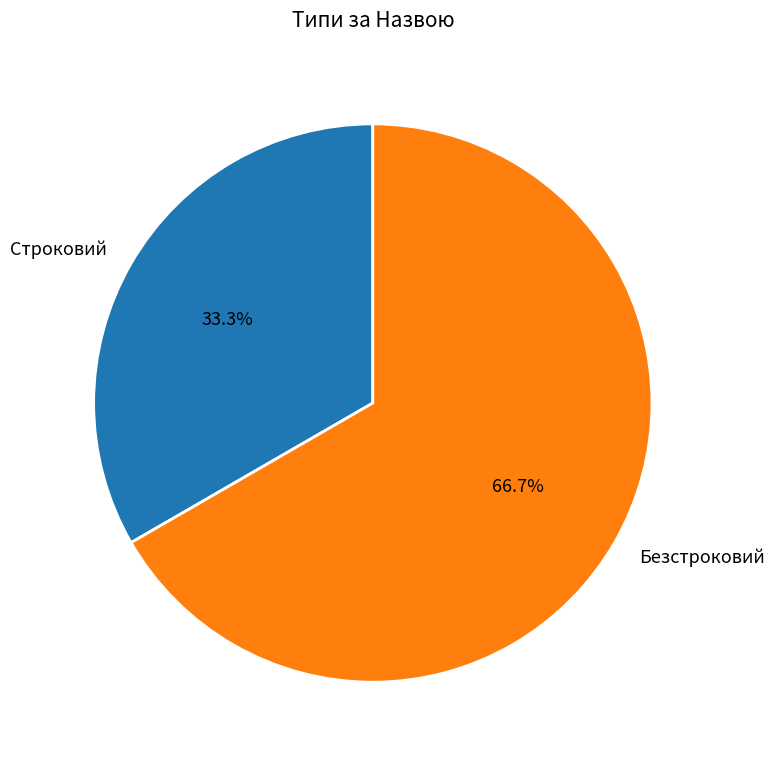

Which category has the smallest portion of the pie?

Строковий